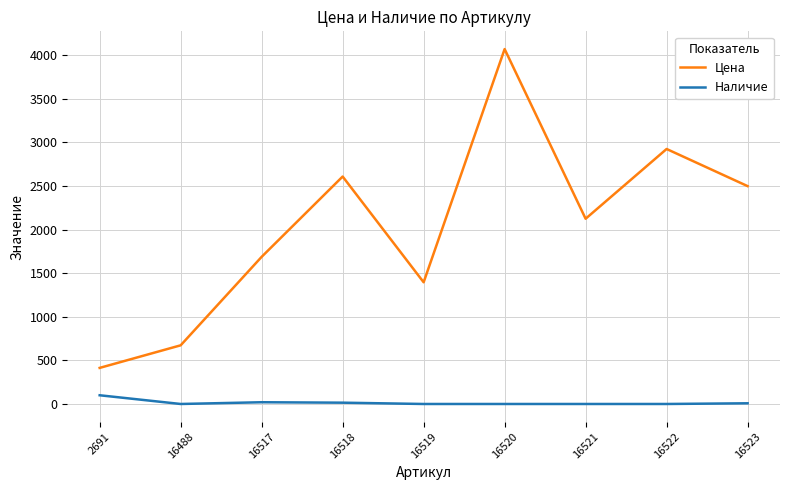

Does the chart have visible grid lines?

Yes